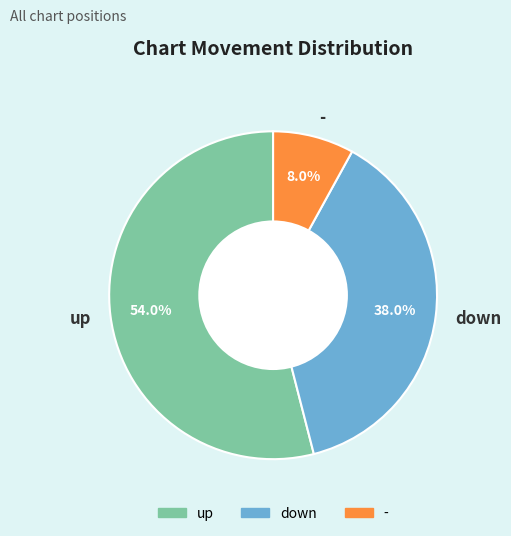

To the nearest percent, what percentage of the pie is up?

54%